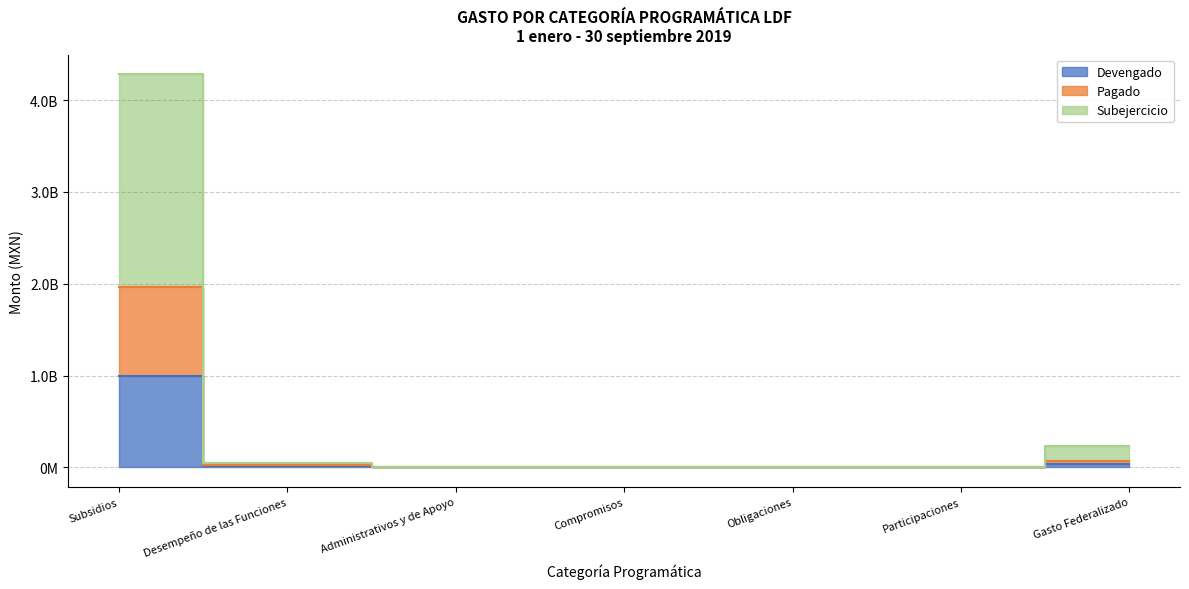

What is the total value across all series at Desempeño de las Funciones?

73781505